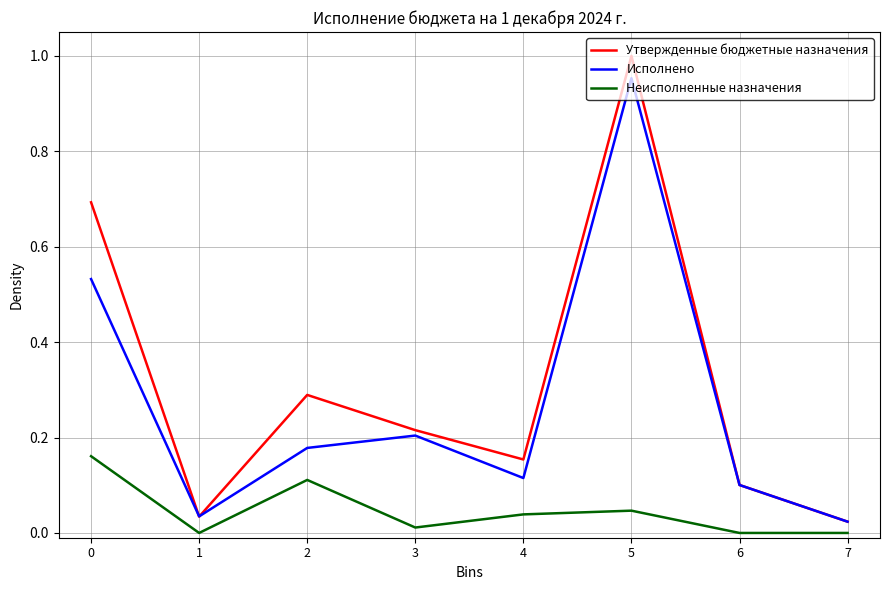

True or false: Утвержденные бюджетные назначения and Неисполненные назначения intersect in this chart.

False